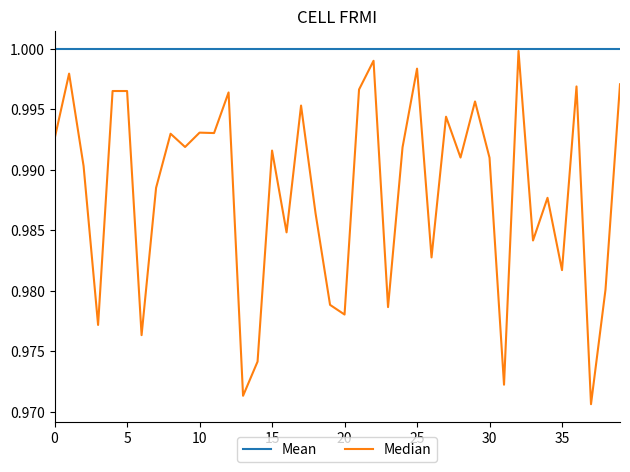

List the series in order of their overall mean, highest first.

Mean, Median